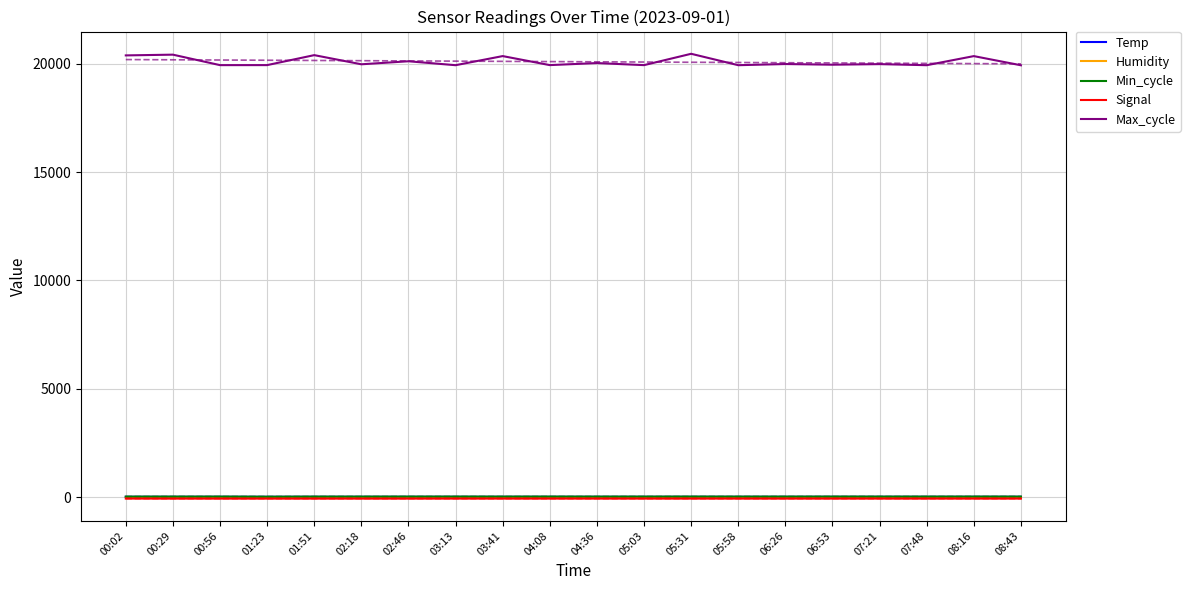

Does the chart have visible grid lines?

Yes